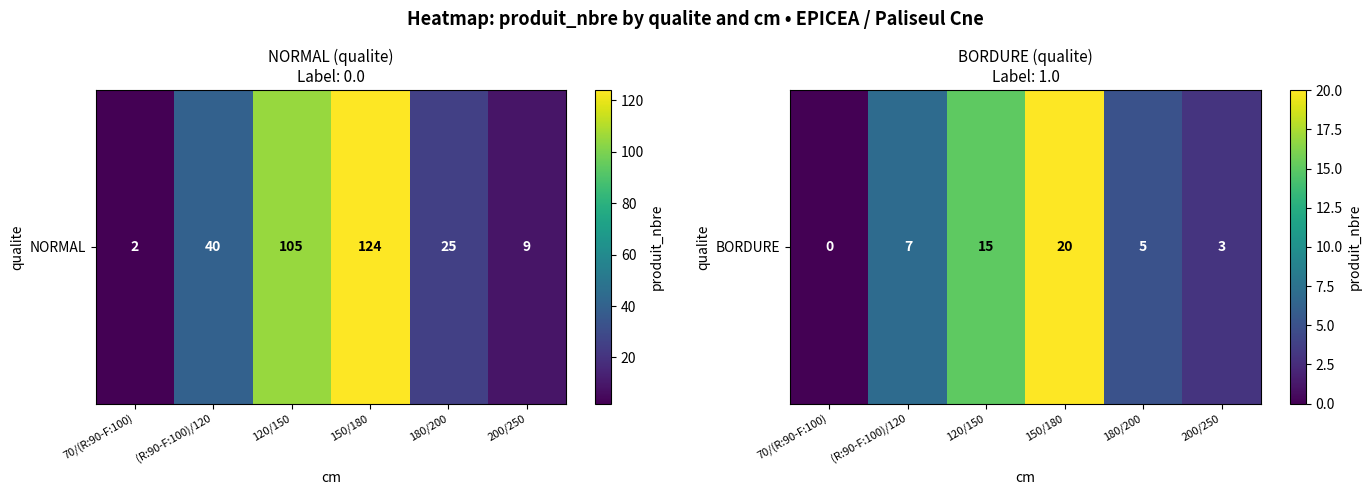

Which label corresponds to the largest value in the chart?

150/180